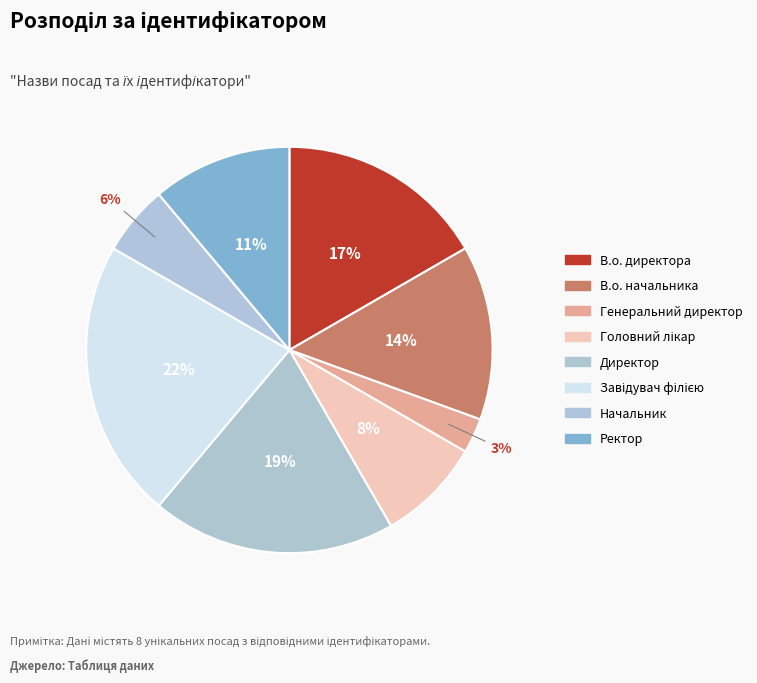

How many slices are in this pie chart?

8